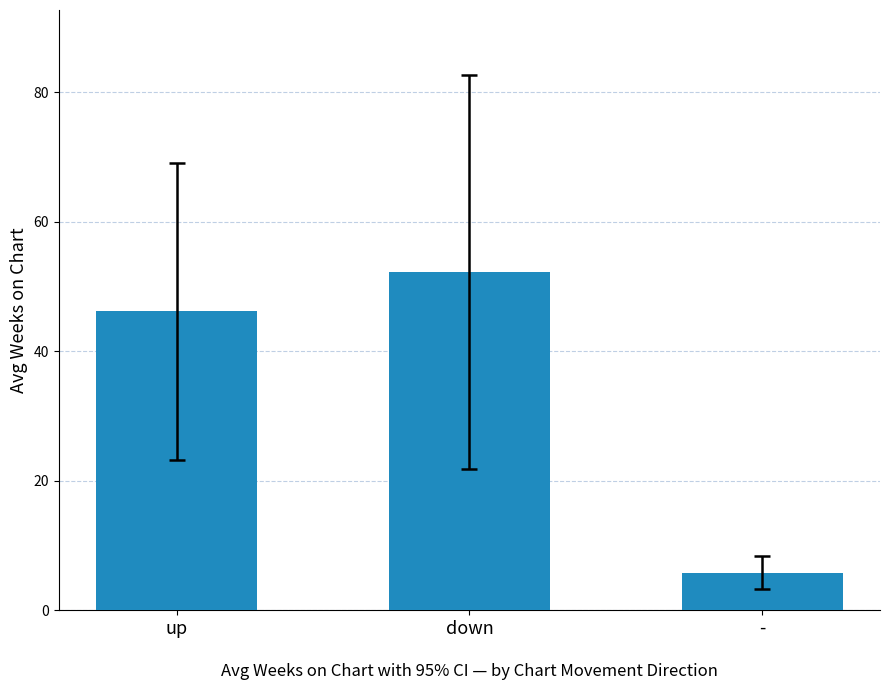

What is the difference between the maximum and minimum values?

46.5